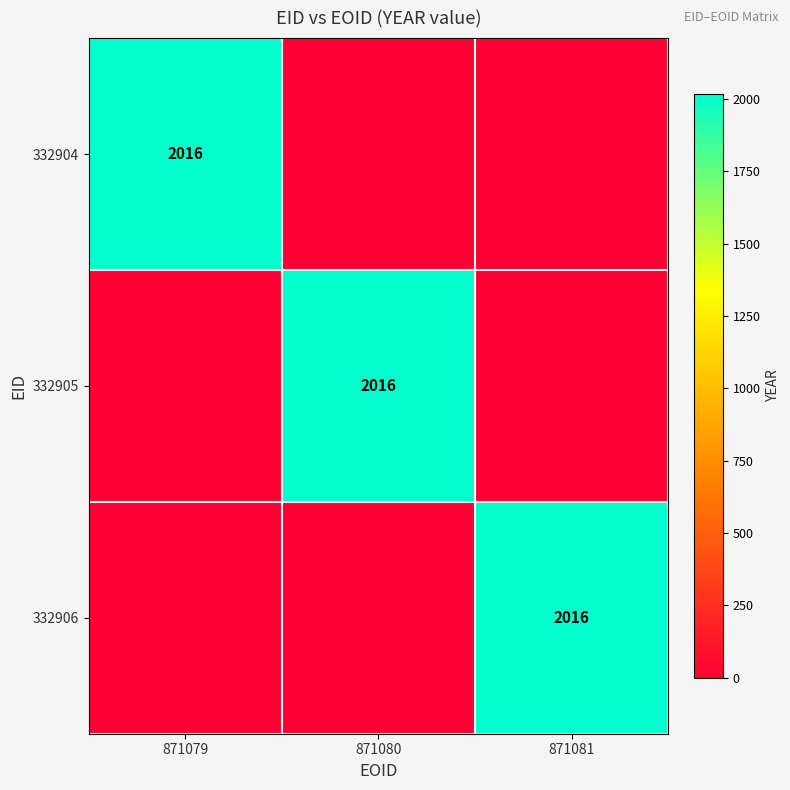

At how many categories does at least one series exceed 56?

3